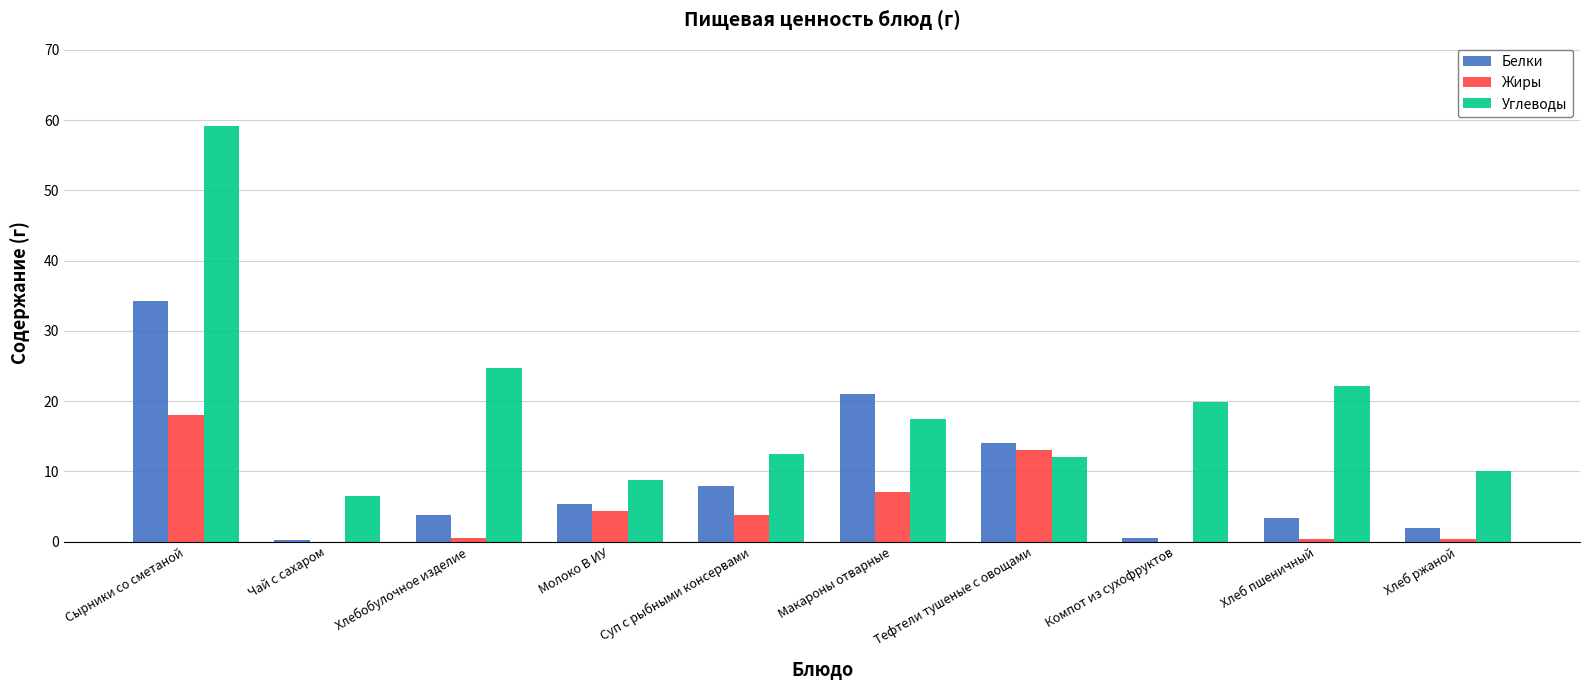

How many groups of bars are there?

10